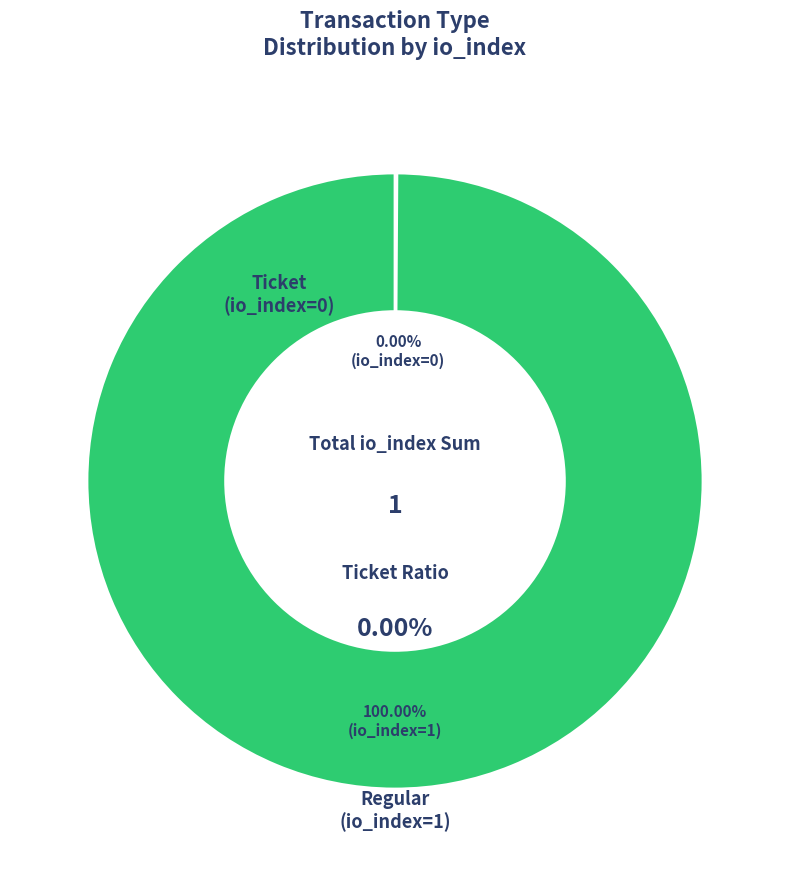

What is the smallest slice in the pie chart?

Ticket